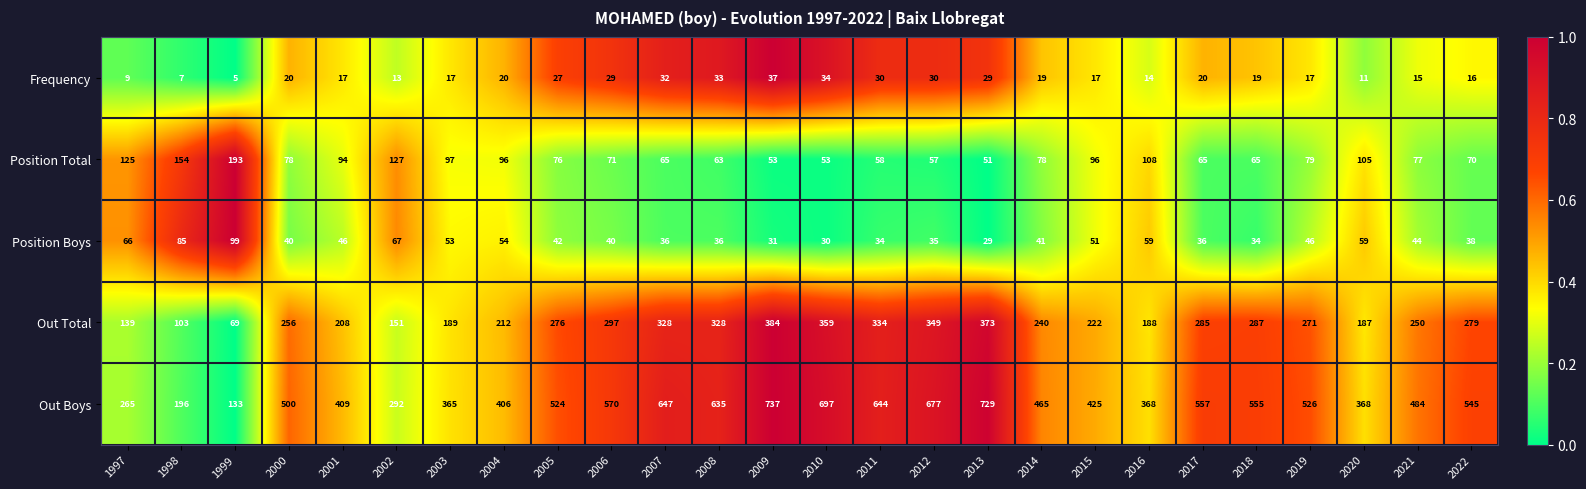

Which category has the lowest value across all series?

1999